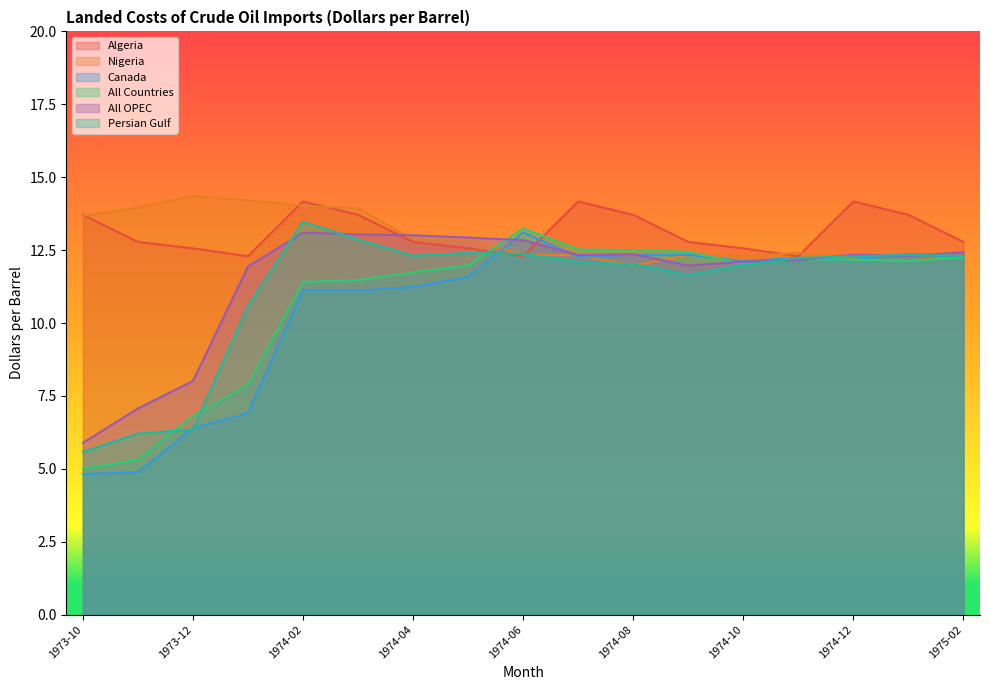

What is the greatest value displayed?

14.4